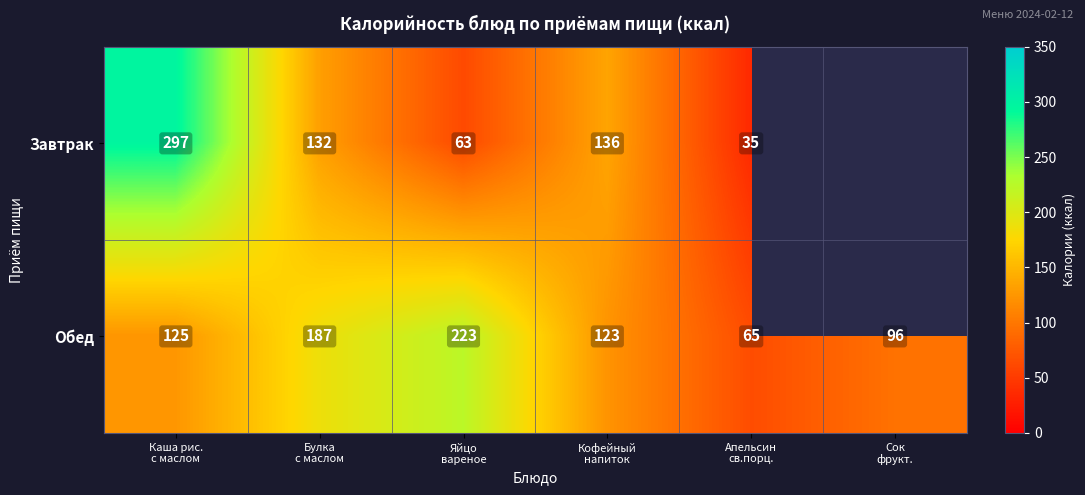

What is the difference between the maximum and minimum values in the Обед series?

158